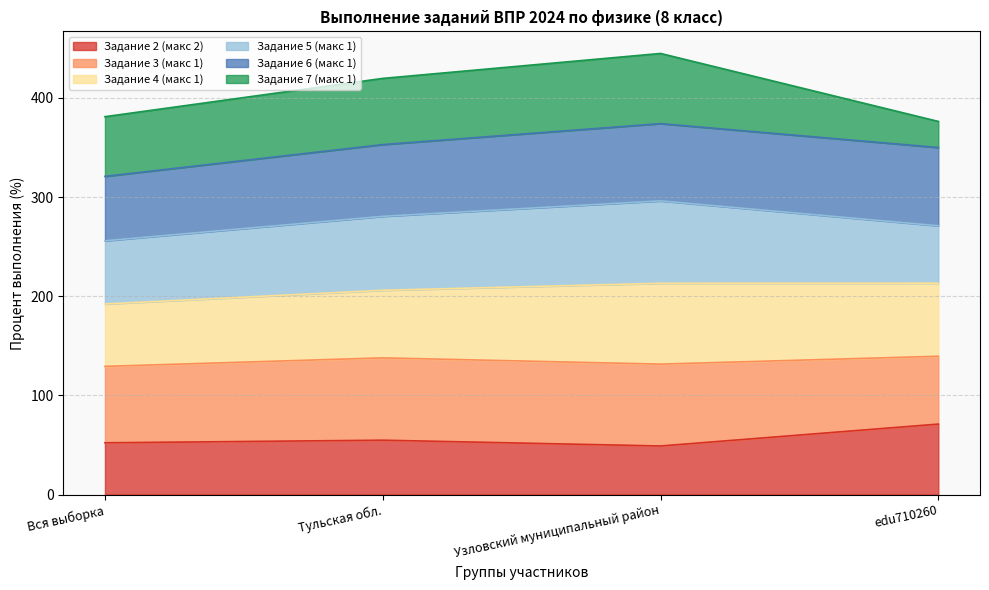

True or false: Задание 2 (макс 2) has a value of 49.0 at Узловский муниципальный район.

True